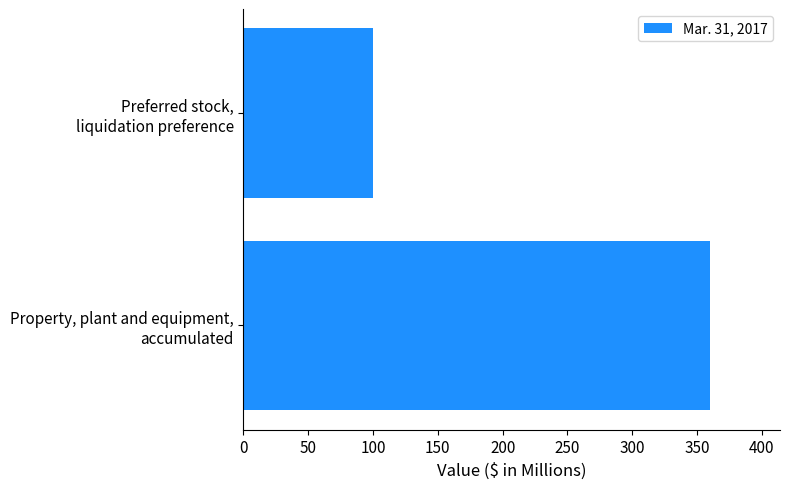

What is the average value?

230